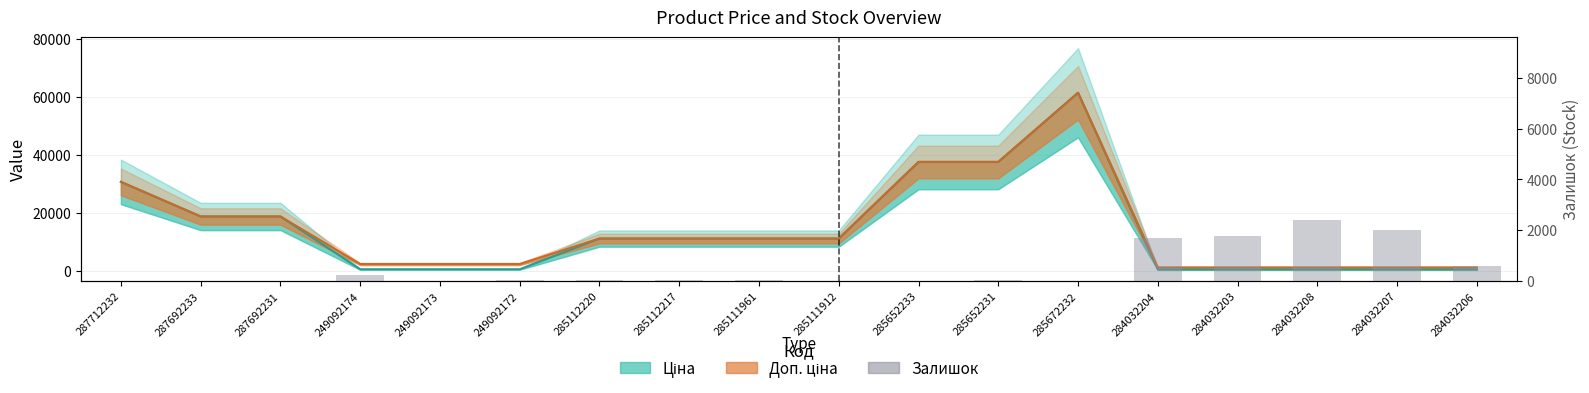

What is the label of the 11th bar from the right?

285112217